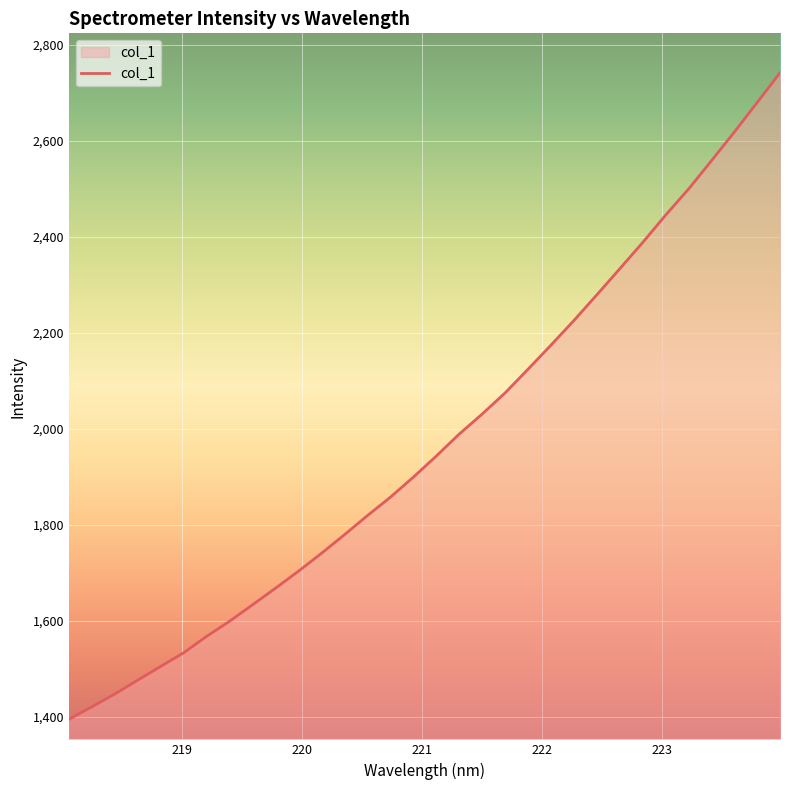

What is the difference between the maximum and minimum values?

1347.3